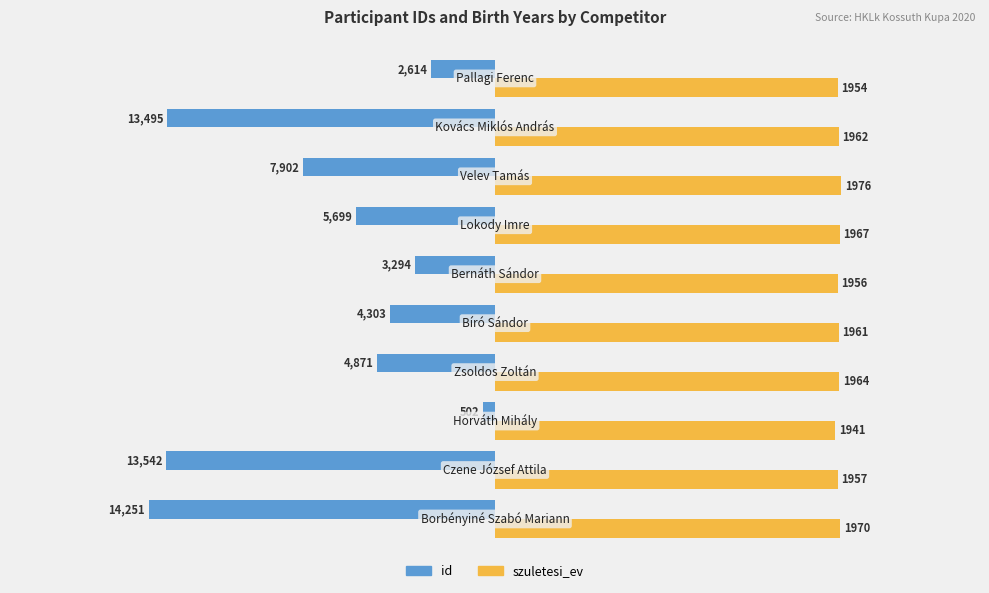

What are all the series names shown in the legend?

id, szuletesi_ev